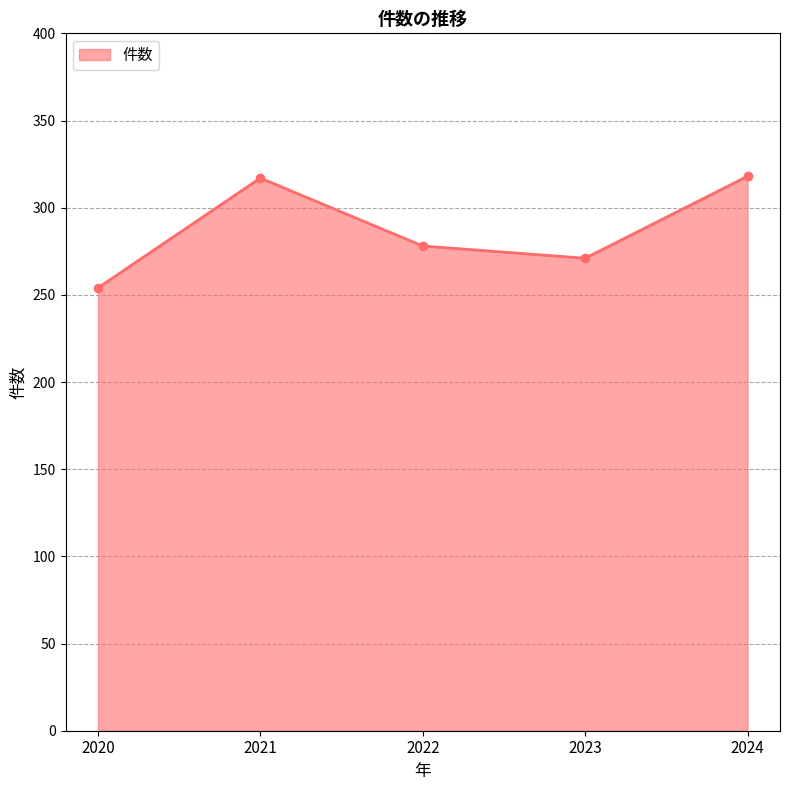

What is the smallest value displayed?

254